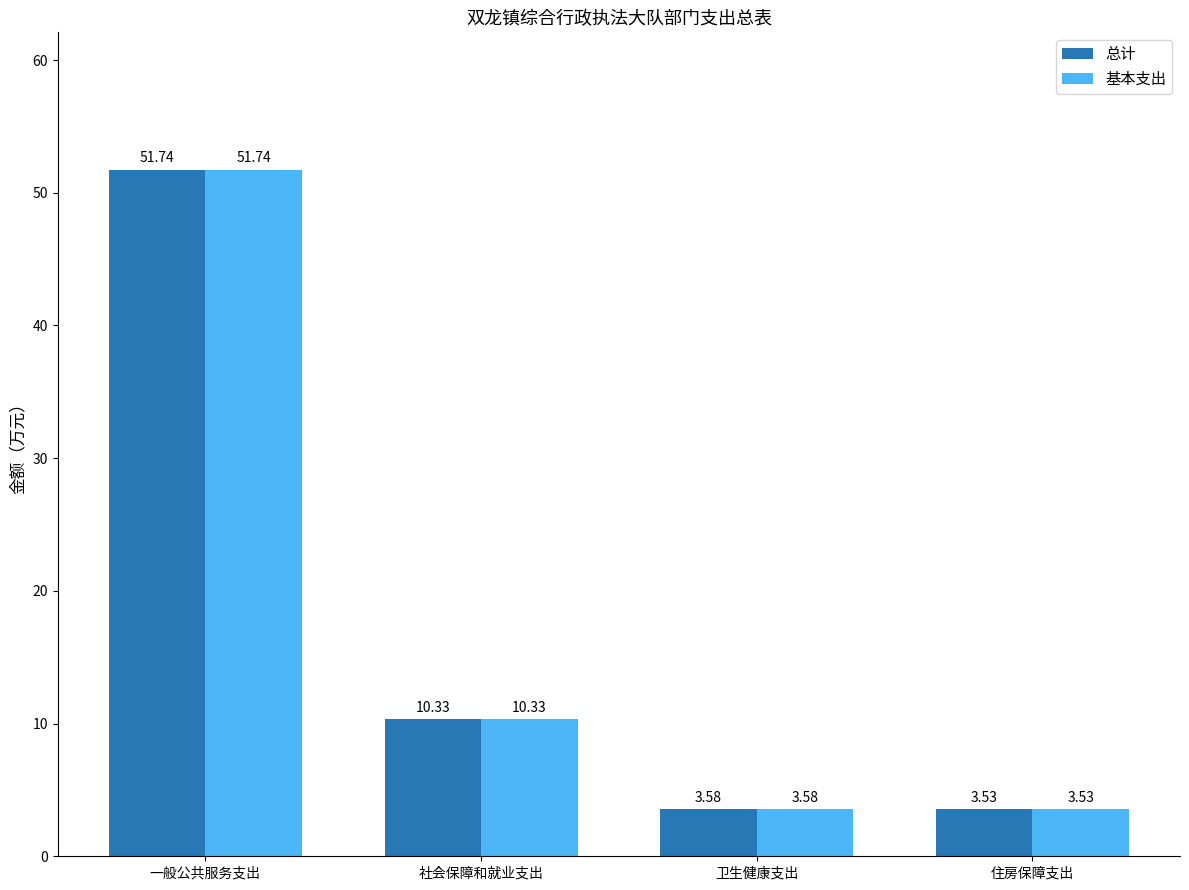

How many data points in 总计 are less than 10?

2